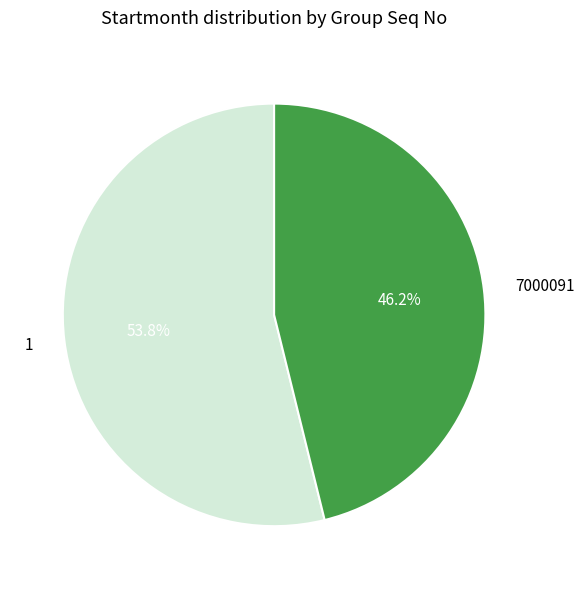

To the nearest percent, what is the difference between the 7000091 and 1 slice percentages?

8%